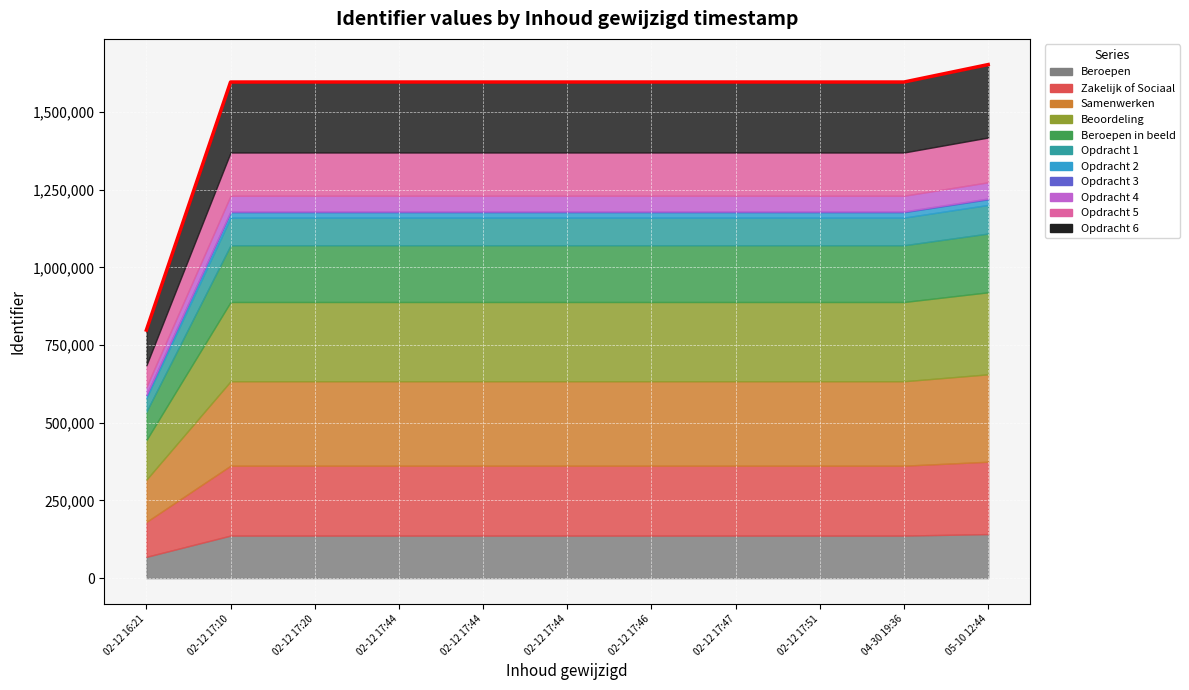

What is the difference between the second highest and second lowest values?

98.6